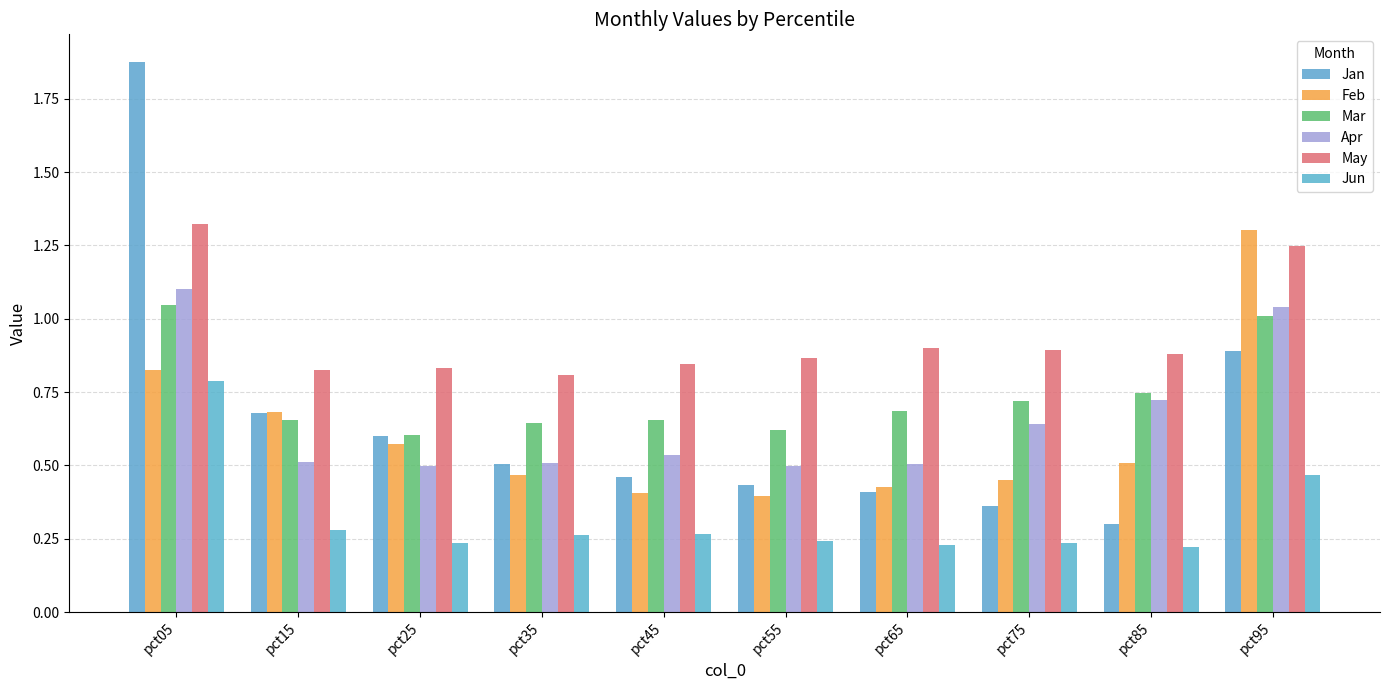

Rank the series by their maximum value, from lowest to highest.

Jun, Mar, Apr, Feb, May, Jan